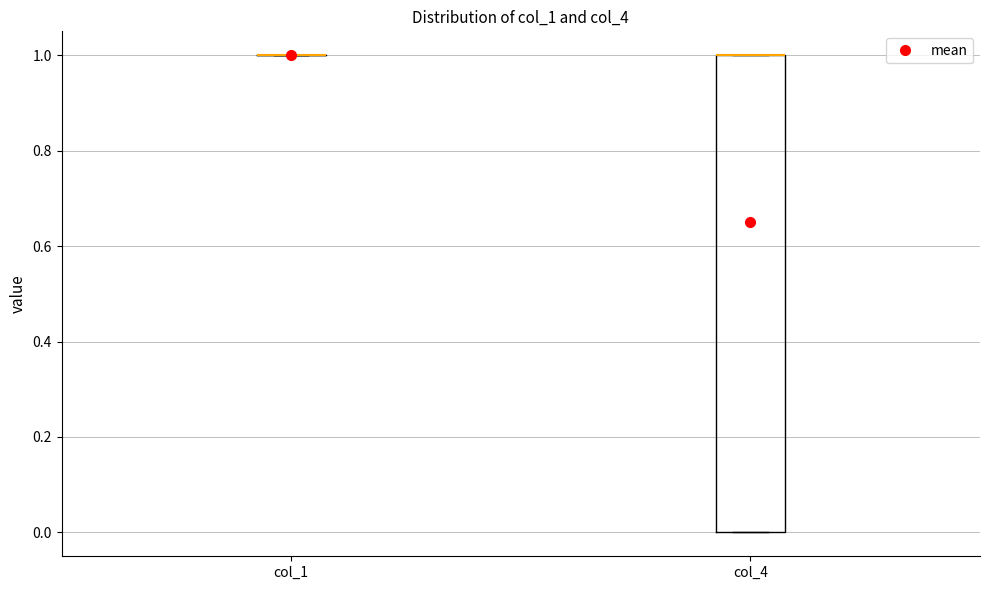

Comparing the boxes themselves (not the whiskers), which one is the tallest?

col_4